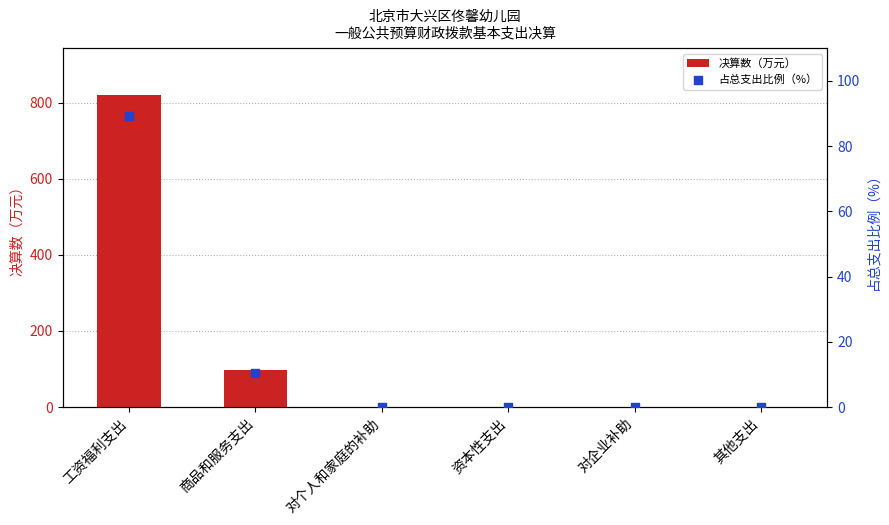

At which category is the sum across all series the highest?

工资福利支出